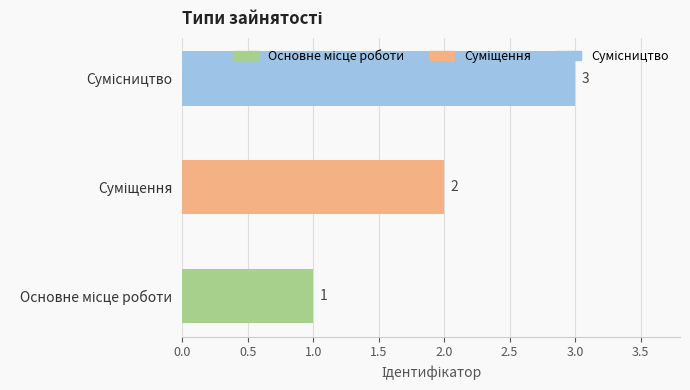

What is the greatest value displayed?

3